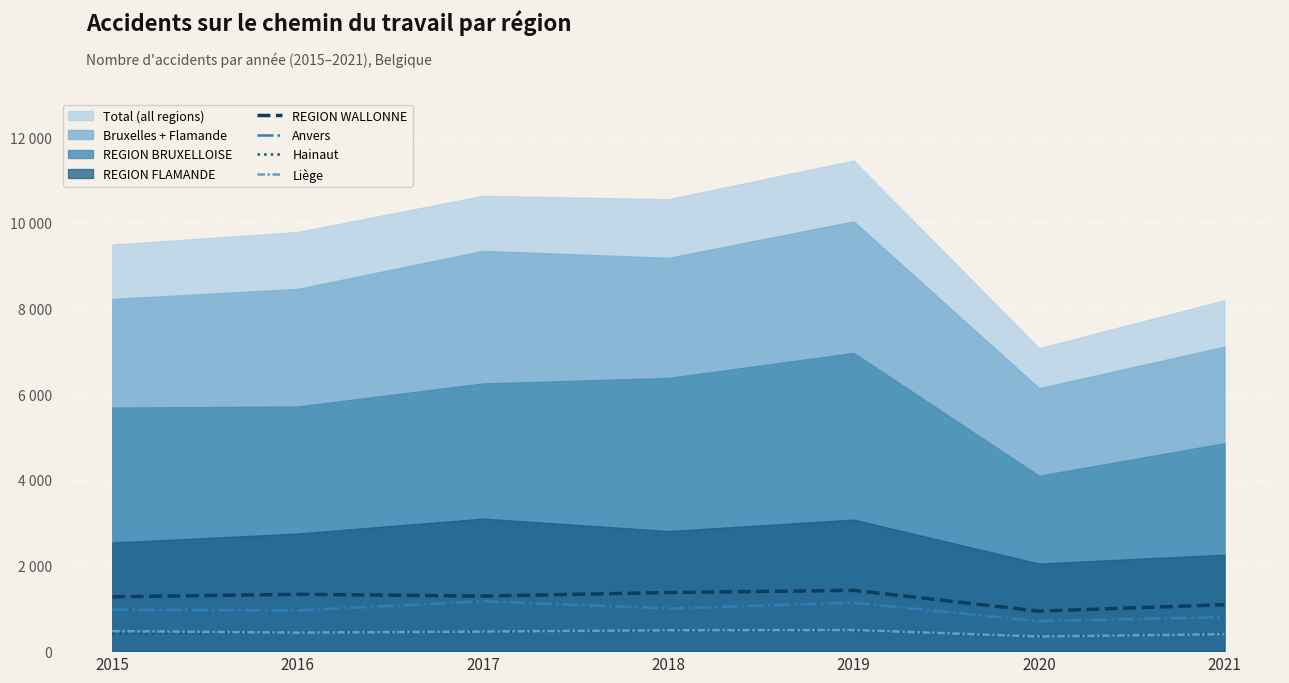

What is the sum of all REGION WALLONNE values?

8685